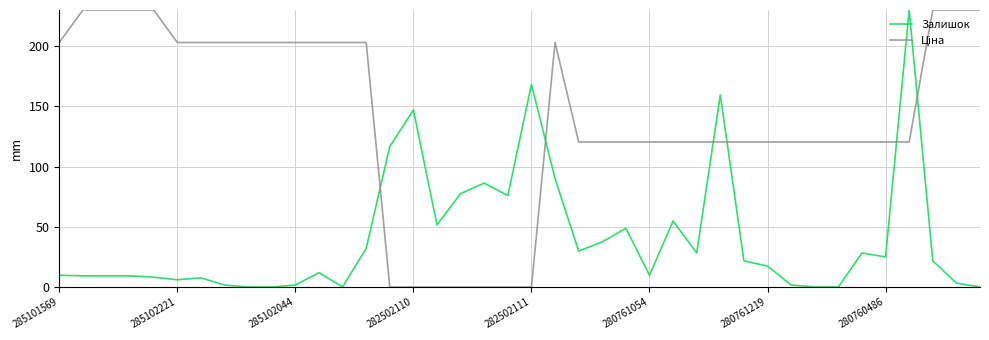

What is the difference between the maximum and minimum values in the Залишок series?

230.0